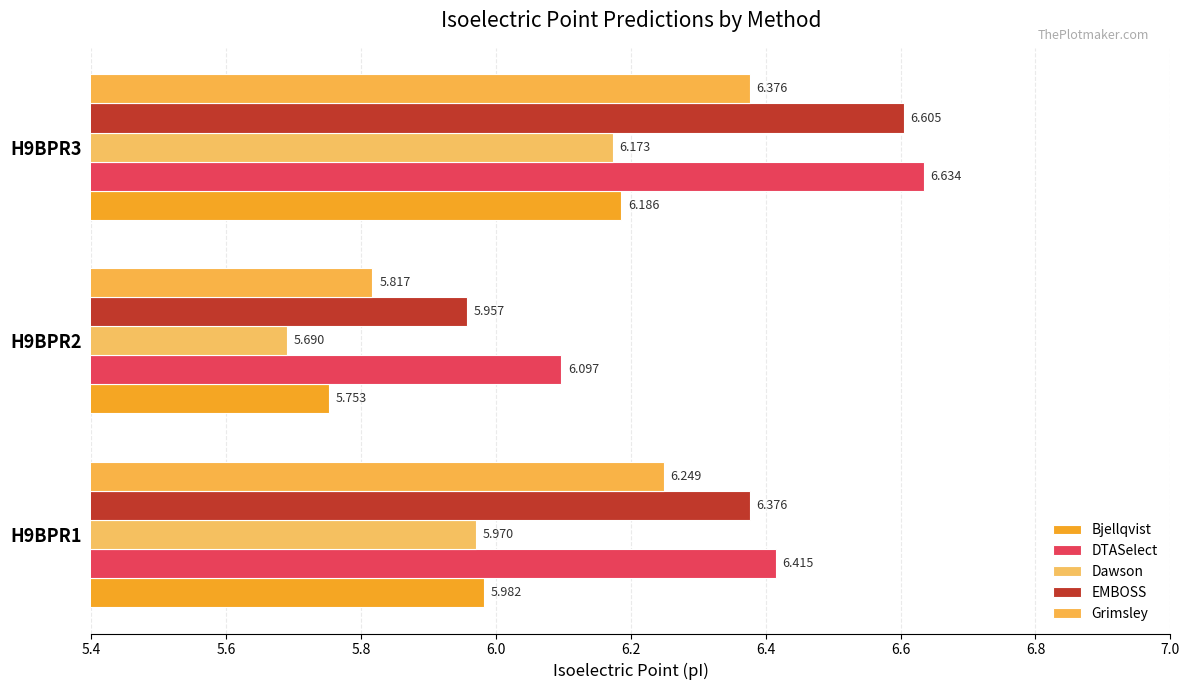

How many data points in EMBOSS are less than 6?

1